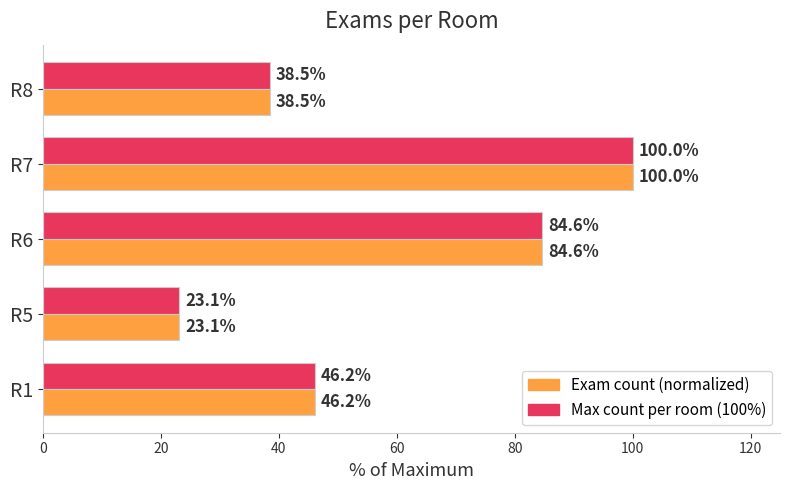

At which category is the sum across all series the highest?

R7